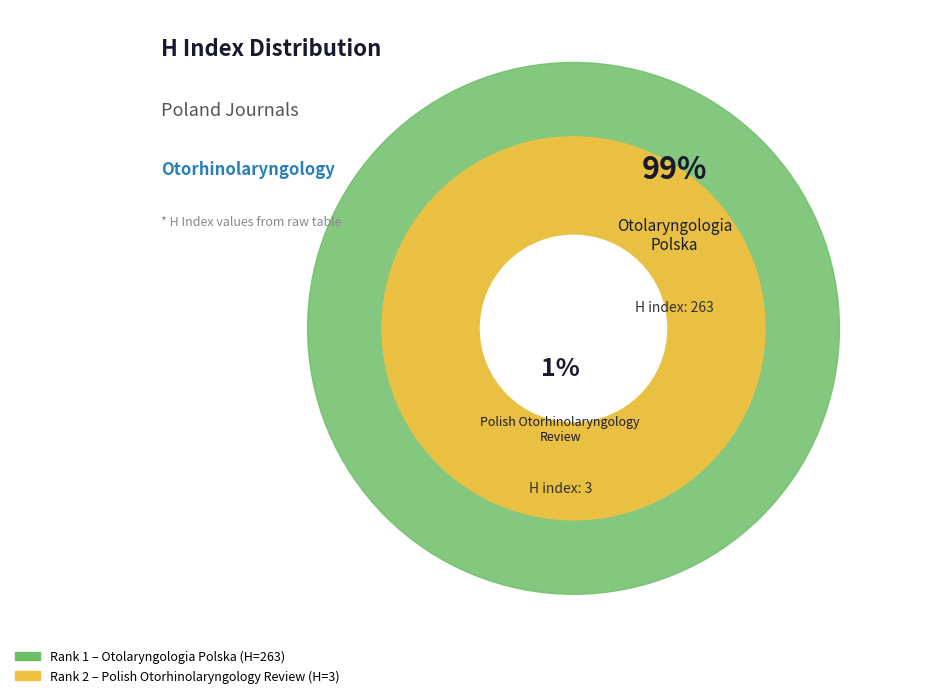

To the nearest percent, what is the difference between the largest and smallest slice percentages?

98%